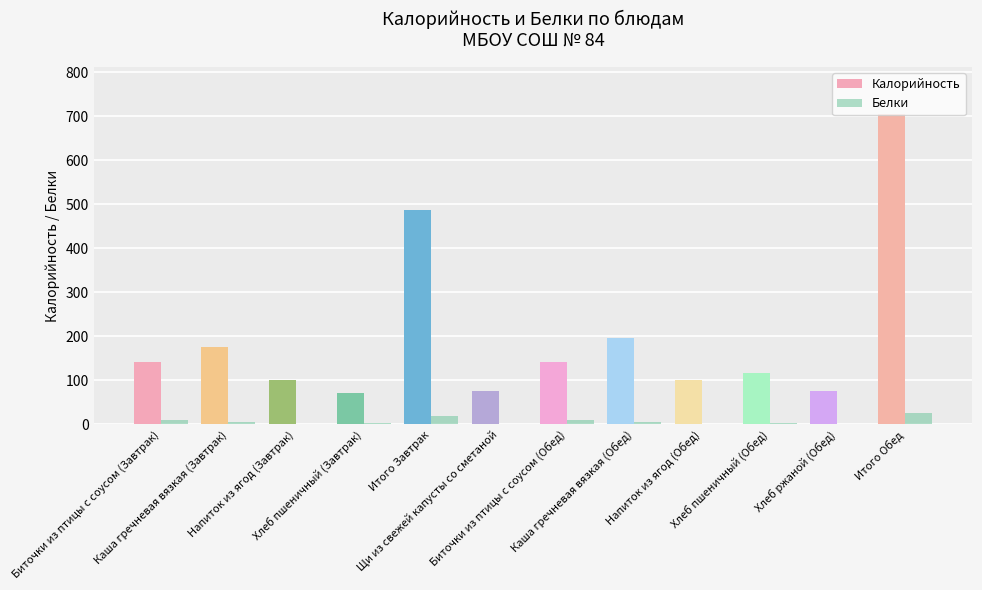

Does the chart contain stacked bars?

No